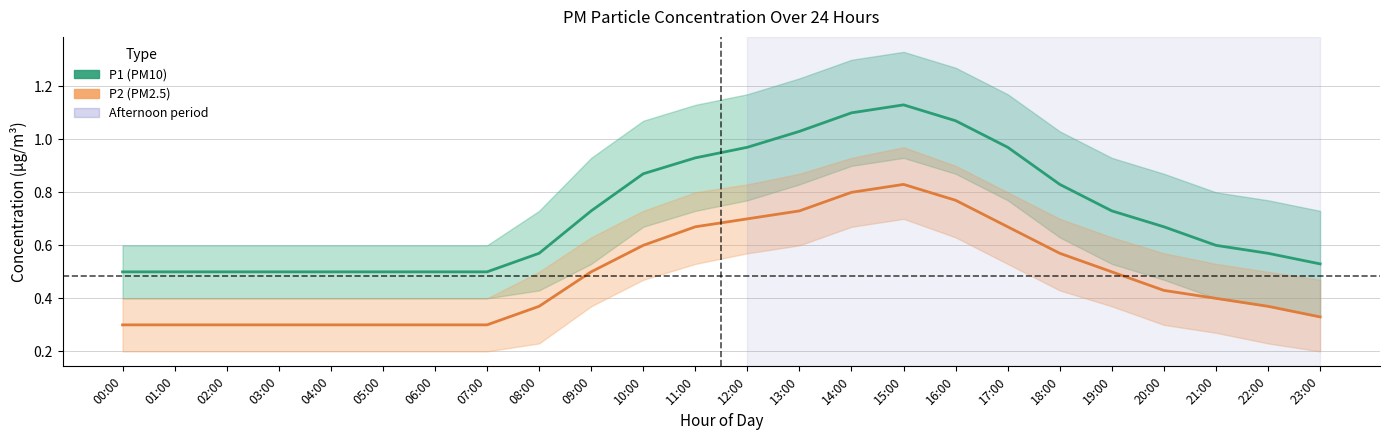

At which category is the sum across all series the highest?

15:00